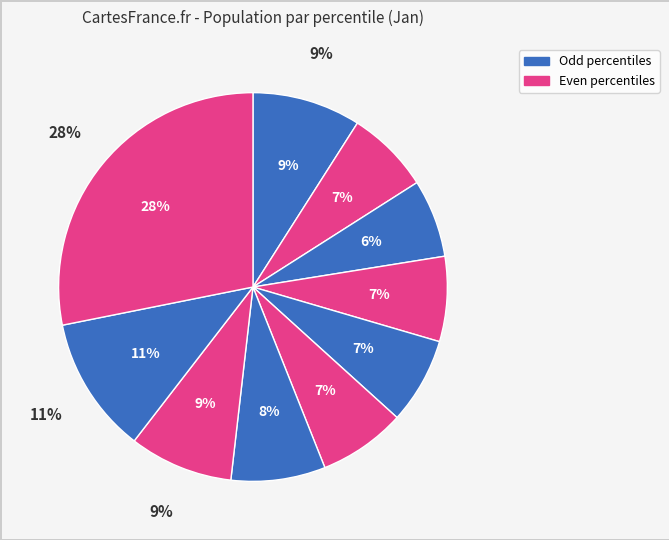

To the nearest percent, what portion does pct05 represent?

9%